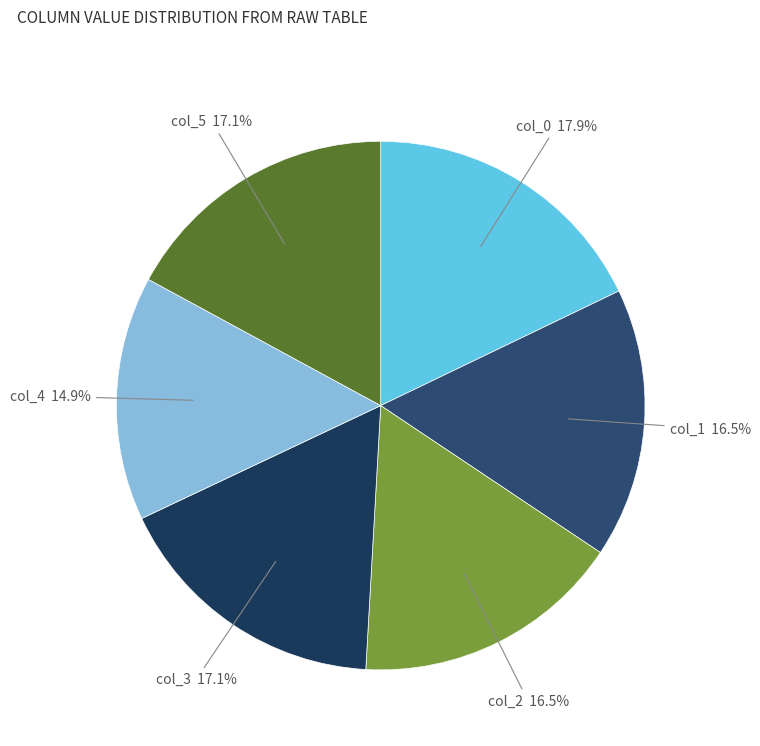

How many slices are in this pie chart?

6